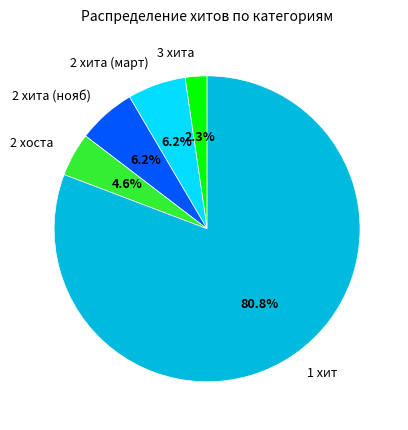

Which has a higher value, 1 хит or 2 хоста?

1 хит